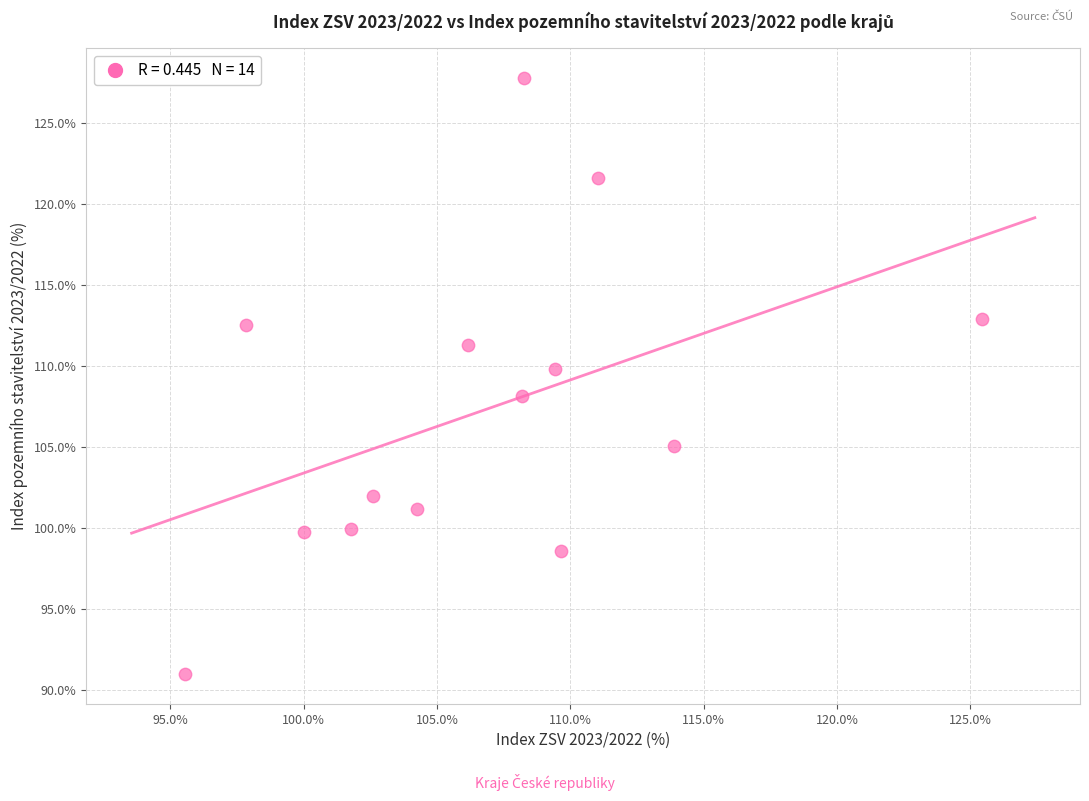

What is the range of X values (max minus min)?

29.9